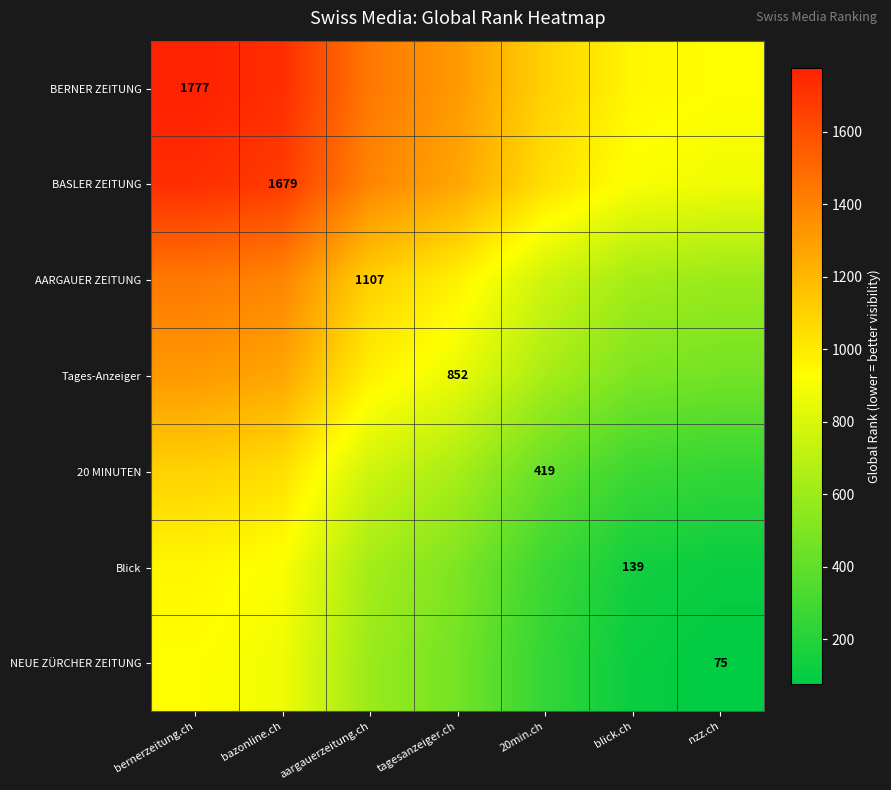

True or false: BASLER ZEITUNG has a value of 1679.0 at bazonline.ch.

True